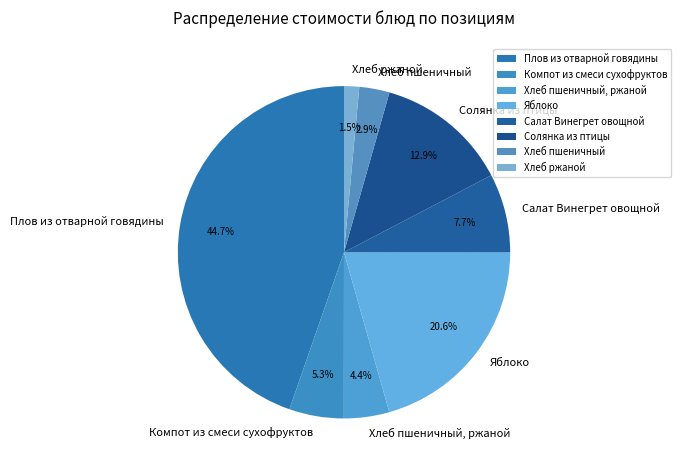

Approximately how many times larger is the value at Компот из смеси сухофруктов compared to Хлеб пшеничный, ржаной?

1.2